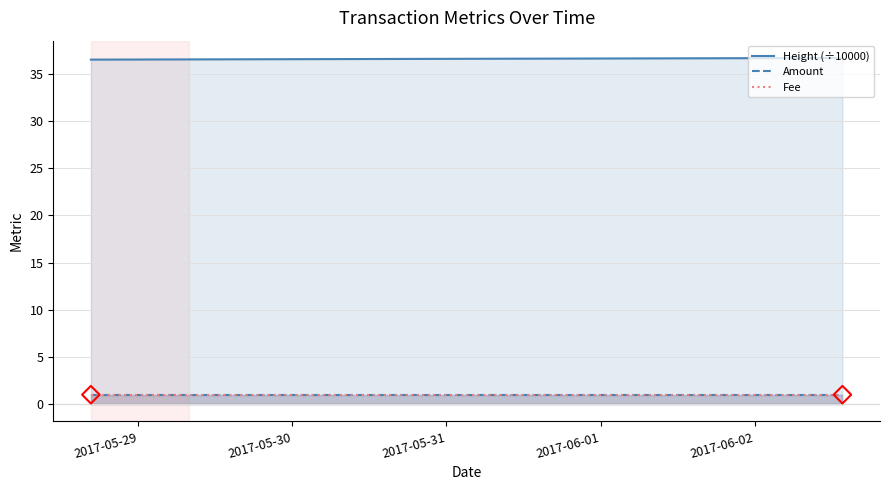

Which series reaches the minimum Y coordinate?

Amount